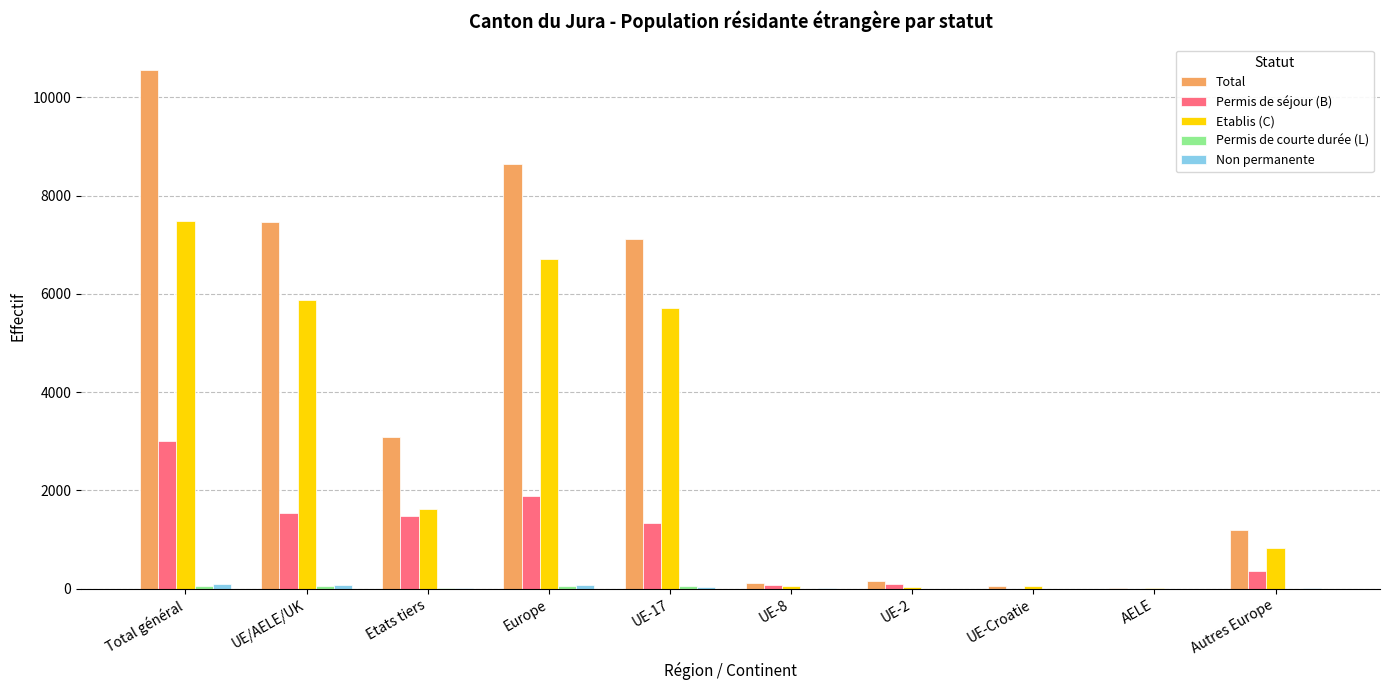

How many groups of bars are there?

10